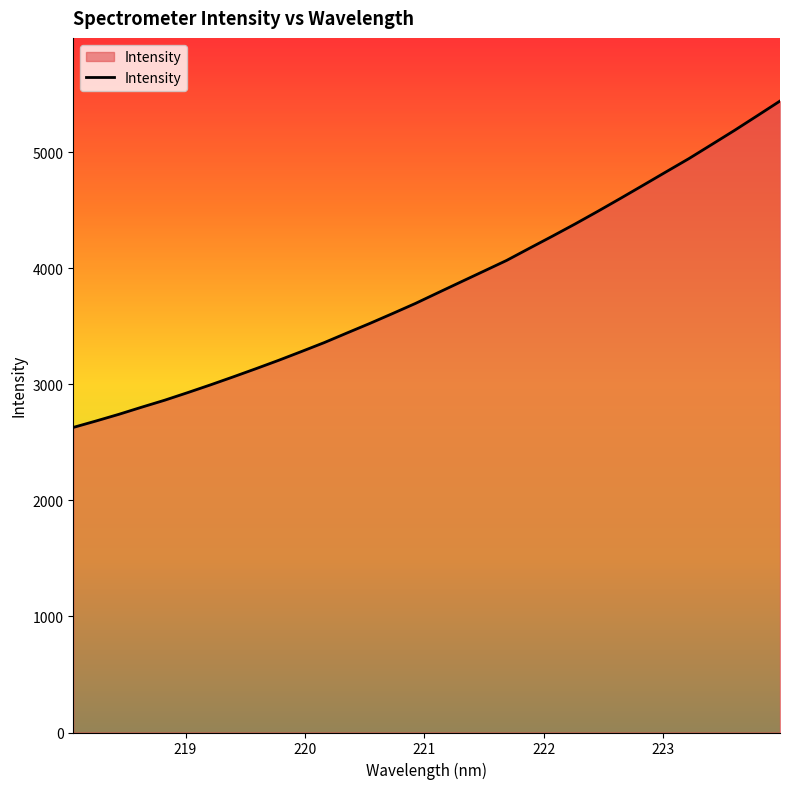

Does the chart have visible grid lines?

No